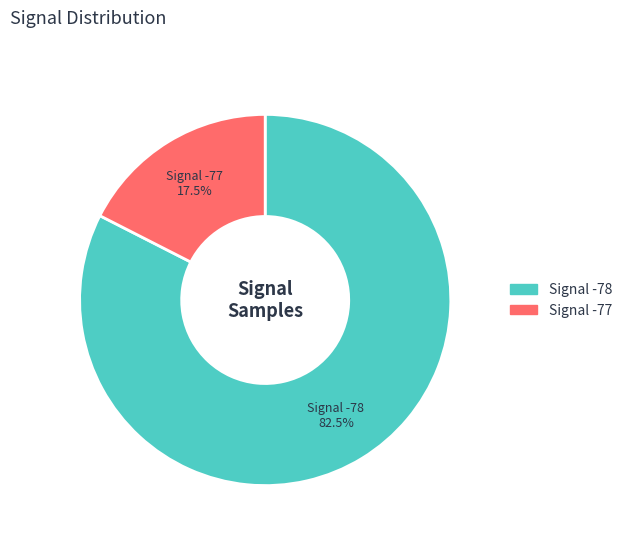

Does any single category account for the majority?

Yes